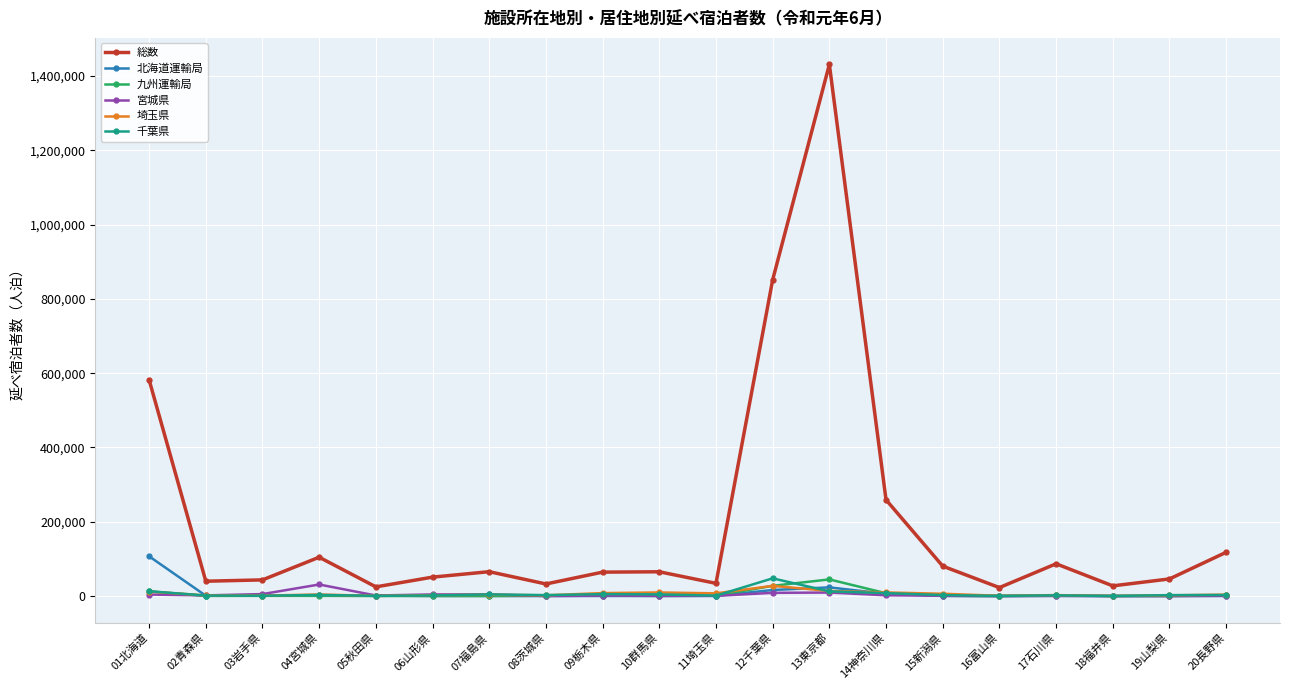

True or false: 千葉県 has more than 1 interior local peaks.

True